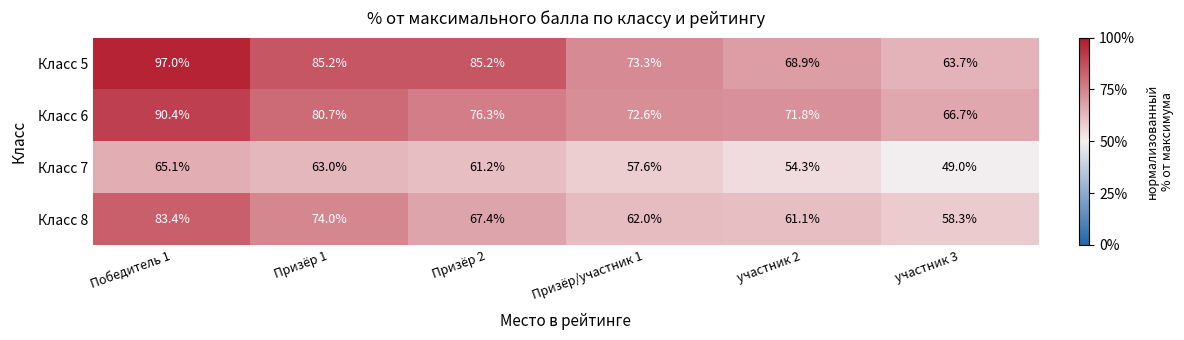

How many series are shown in this chart?

4